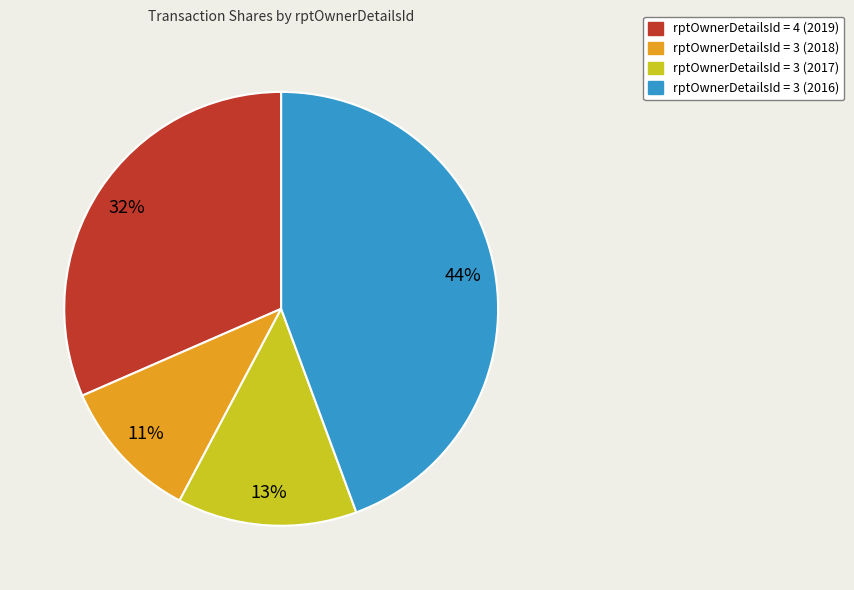

How many slices are in this pie chart?

4